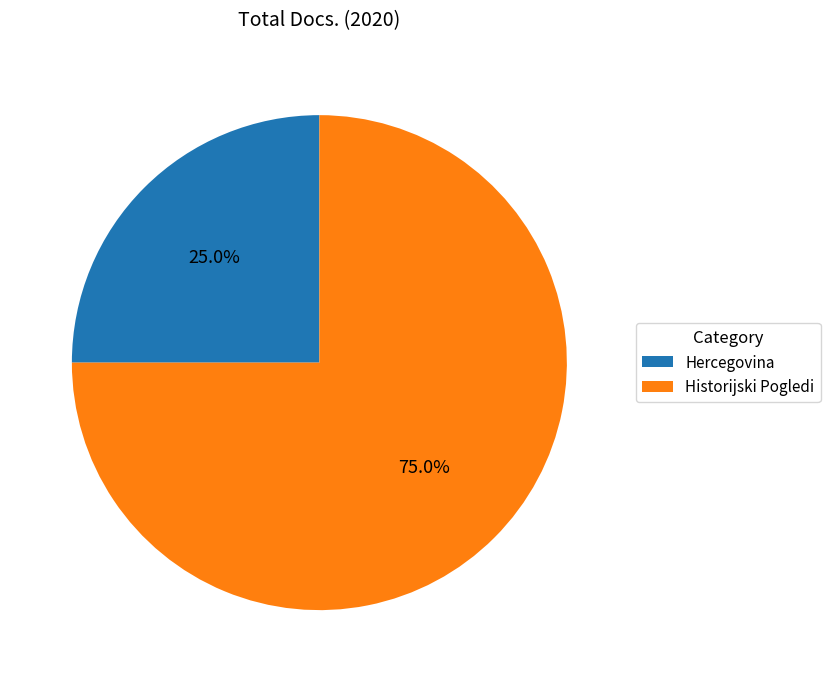

Rank the categories by value from lowest to highest.

Hercegovina, Historijski Pogledi